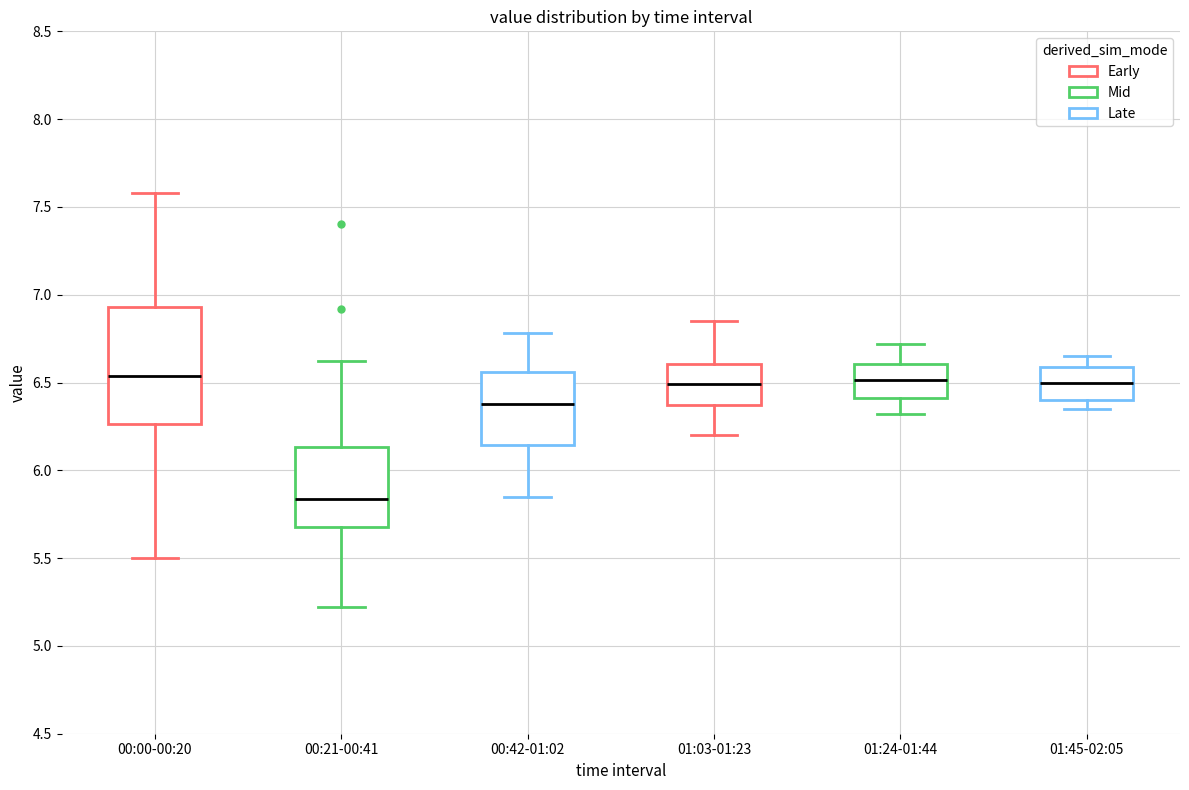

Reading left to right, read every box against the y-axis: the position of its median line, the range the box covers, and the ends of its whiskers. The values are not printed on the chart, so give them approximately, as read against the axis.

00:00-00:20: median 6.55, box 6.25 to 6.95, whiskers 5.50 to 7.60
00:21-00:41: median 5.85, box 5.70 to 6.15, whiskers 5.20 to 6.60
00:42-01:02: median 6.40, box 6.15 to 6.55, whiskers 5.85 to 6.80
01:03-01:23: median 6.50, box 6.35 to 6.60, whiskers 6.20 to 6.85
01:24-01:44: median 6.50, box 6.40 to 6.60, whiskers 6.30 to 6.70
01:45-02:05: median 6.50, box 6.40 to 6.60, whiskers 6.35 to 6.65